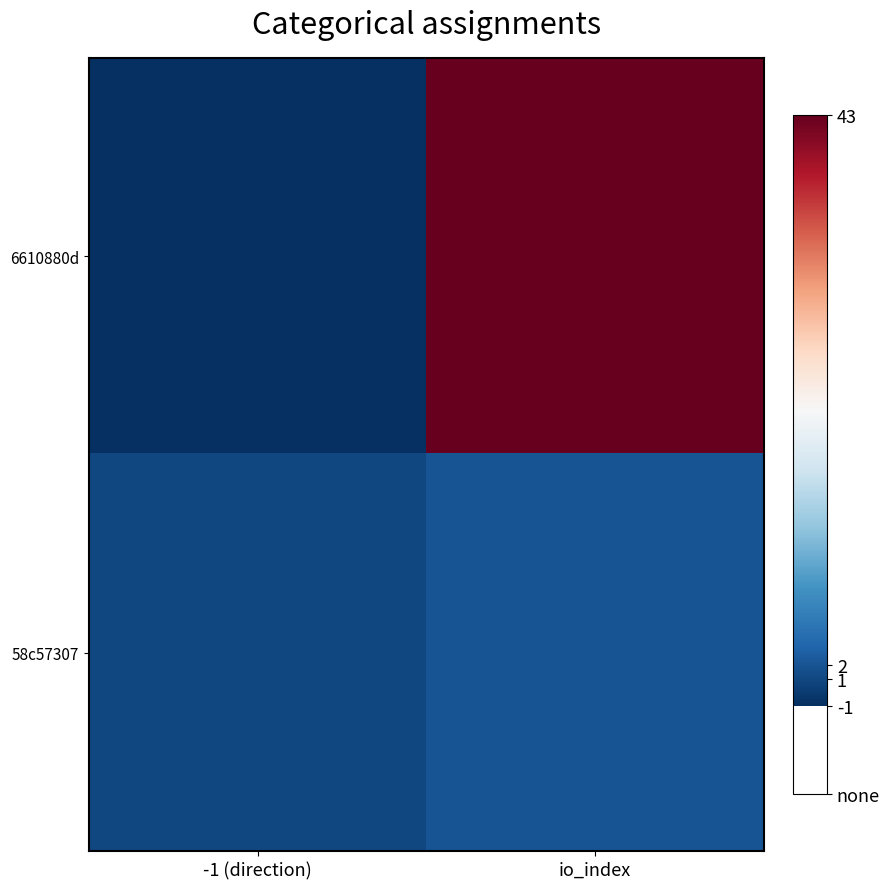

Which has a higher value, io_index or -1 (direction)?

io_index